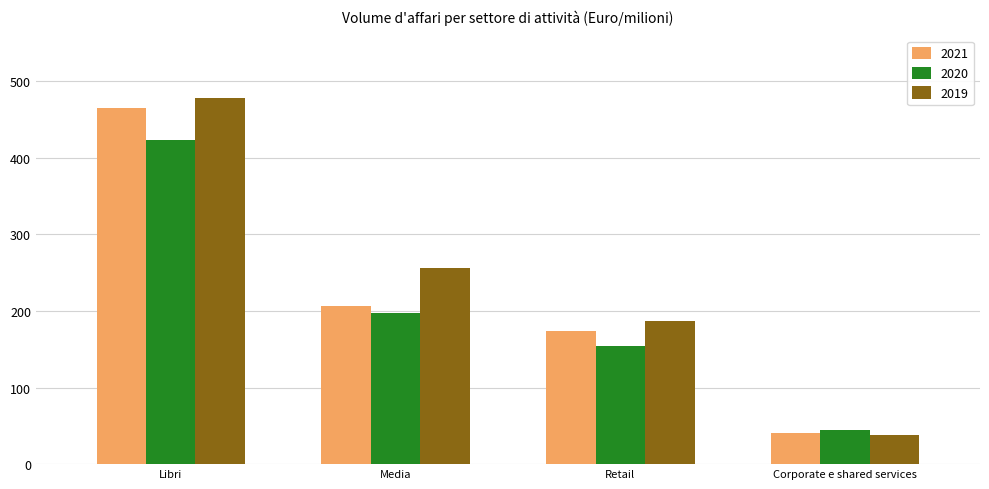

What is the label of the 3rd bar from the left?

Retail